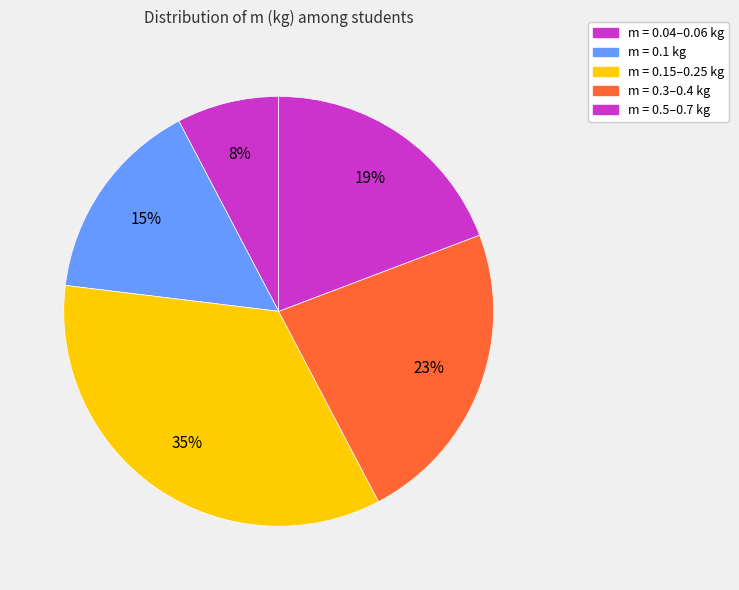

How many slices are in this pie chart?

5